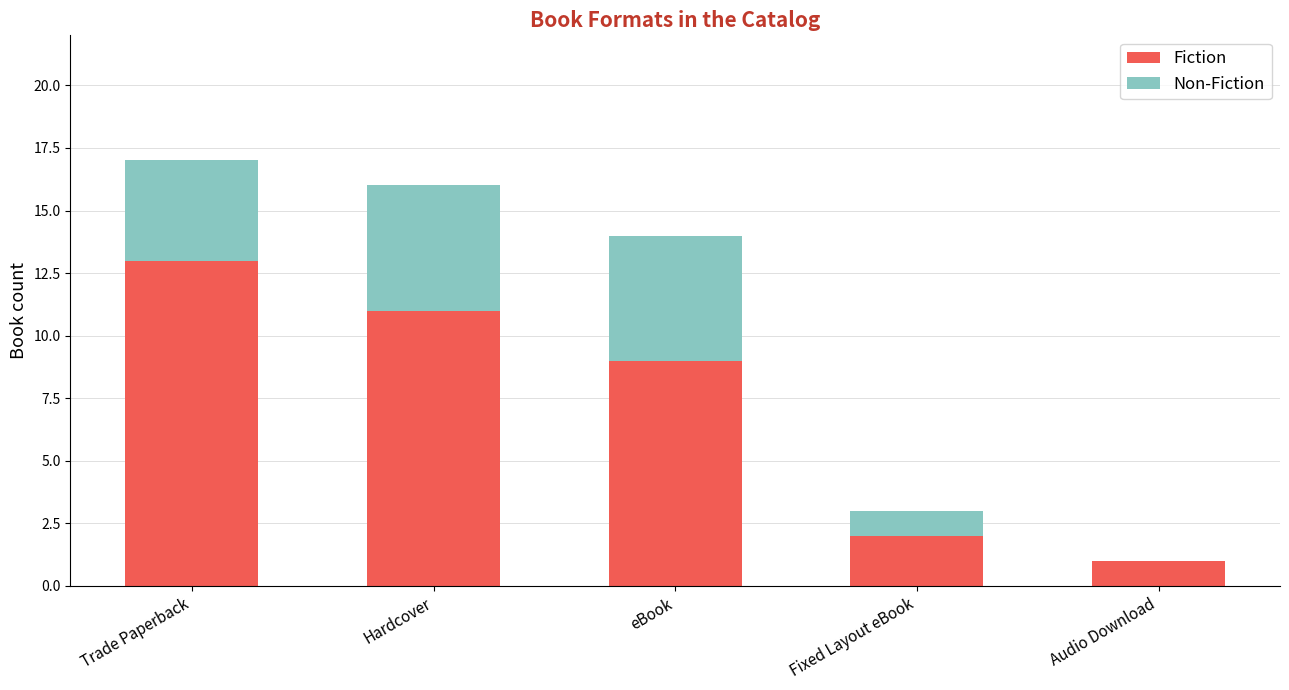

At which category is the sum across all series the highest?

Trade Paperback